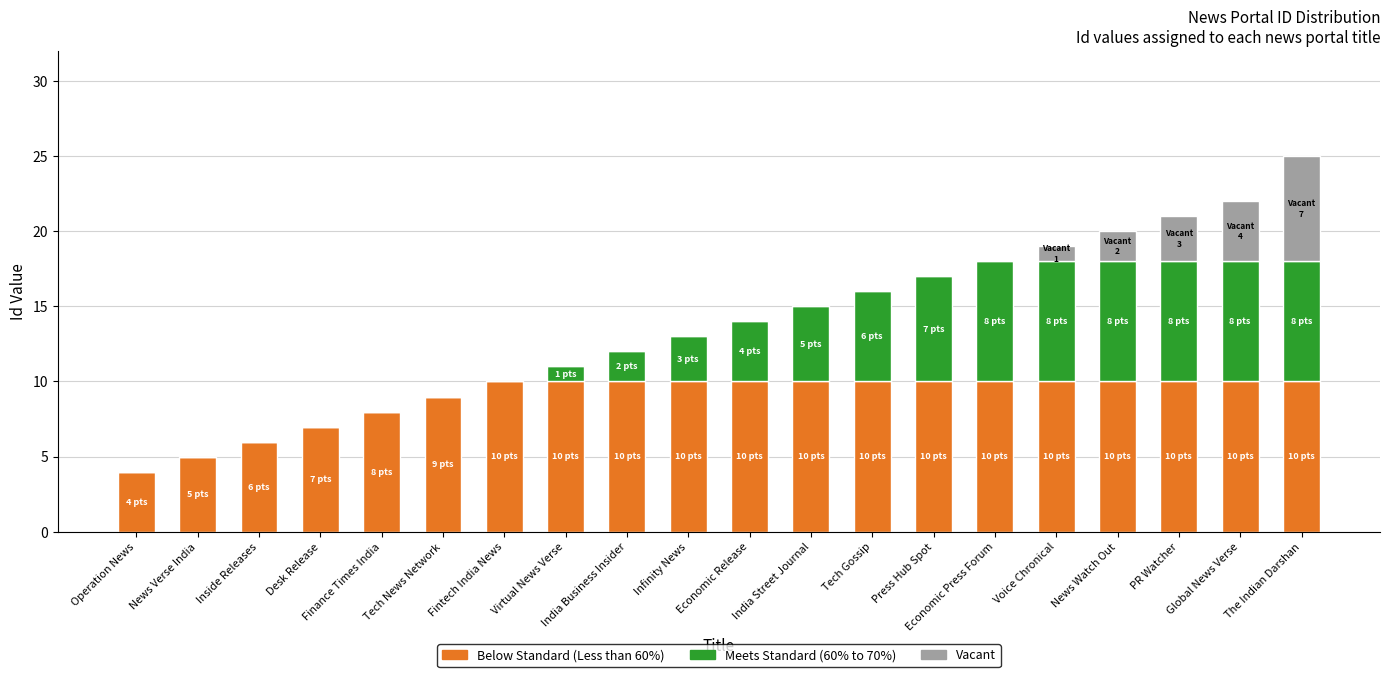

What is the total value across all series at Virtual News Verse?

11